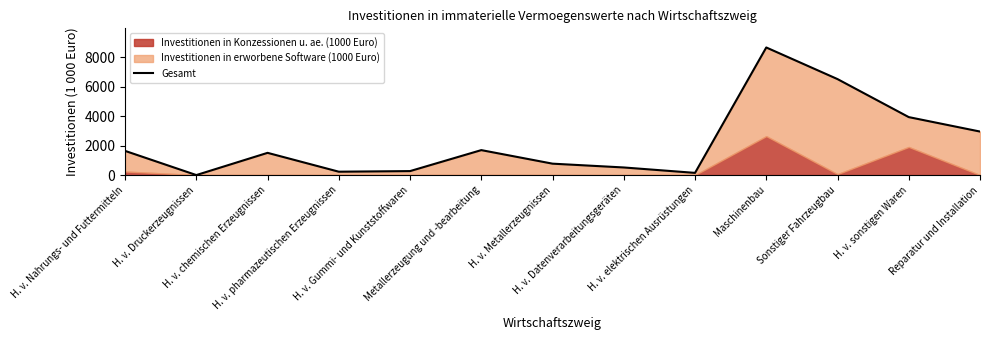

Which category has the highest value across all series?

Maschinenbau